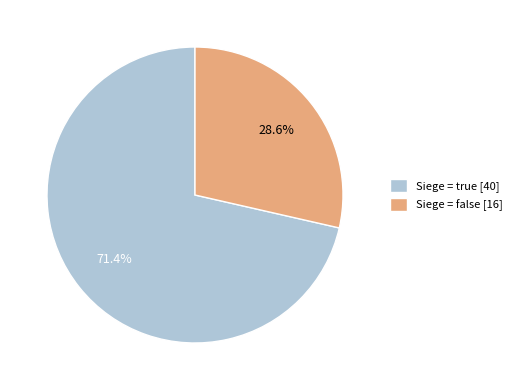

Rank the categories by value from lowest to highest.

Siege = false [16], Siege = true [40]